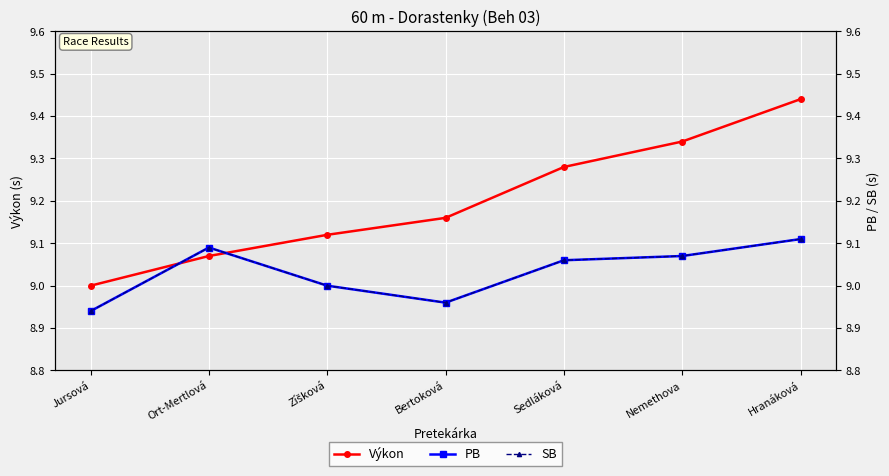

Which category has the lowest value across all series?

Jursová